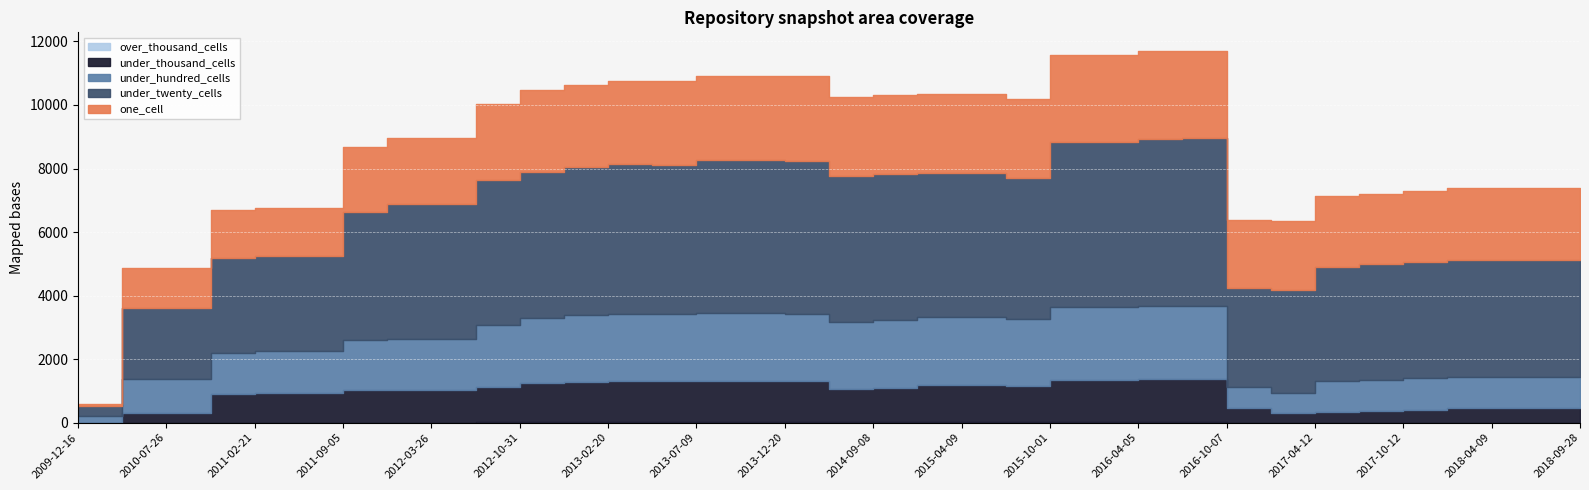

At which category is the sum across all series the highest?

2016-07-04